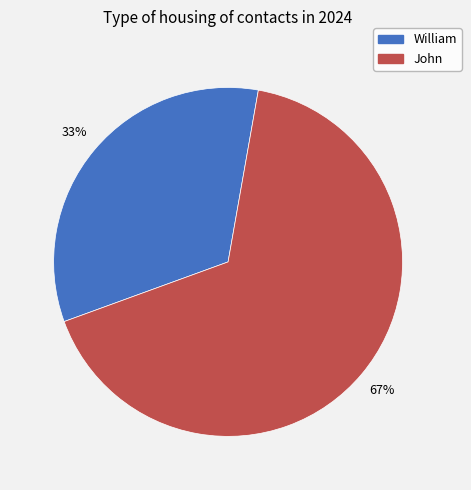

Which category accounts for the majority?

John